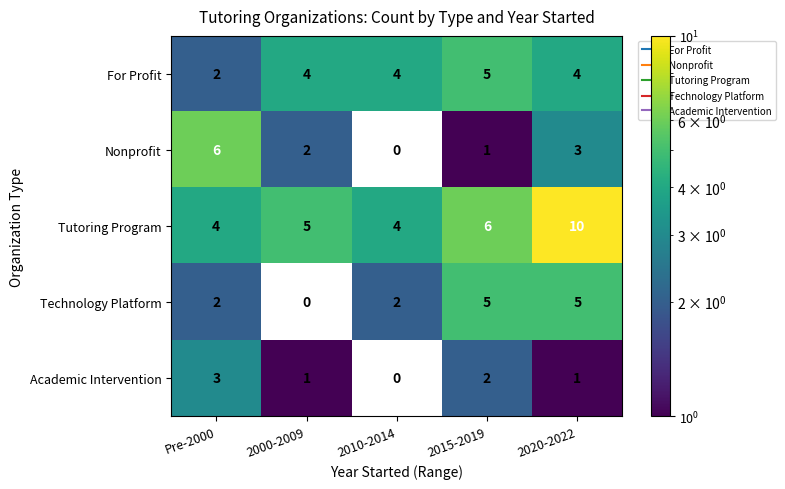

Reading left to right, transcribe all the data shown in this chart.

For Profit: 2	4	4	5	4
Nonprofit: 6	2	0	1	3
Tutoring Program: 4	5	4	6	10
Technology Platform: 2	0	2	5	5
Academic Intervention: 3	1	0	2	1